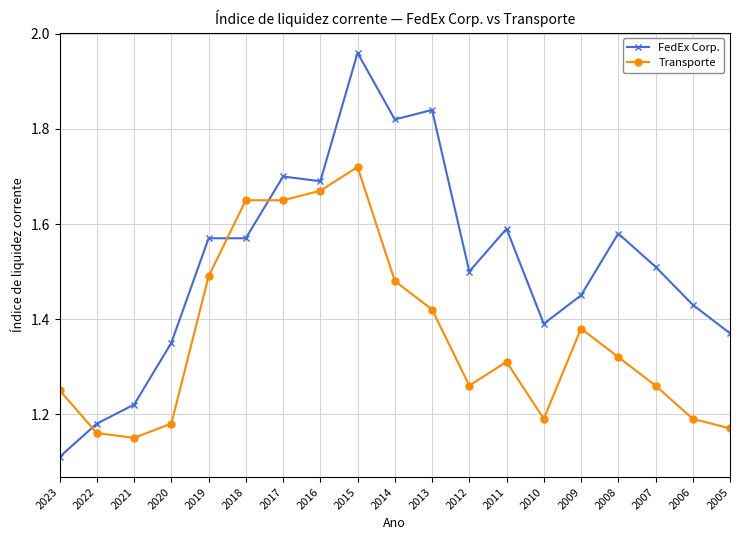

The Transporte series shows 1.6 at 2017. True or false?

True